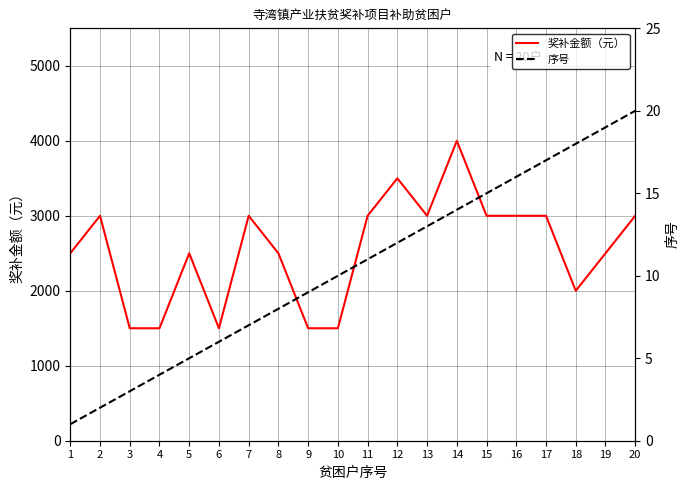

True or false: 奖补金额（元） has a value of 1500 at 10.

True